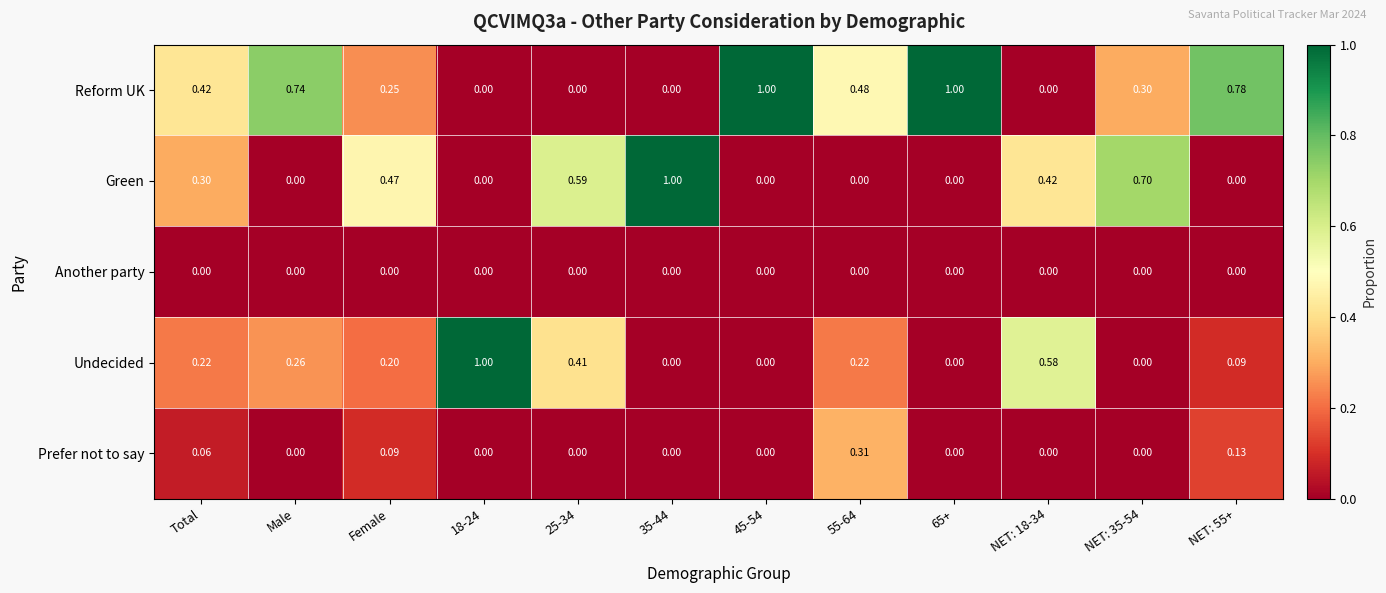

Is the value of Another party at 35-44 greater than the value of Prefer not to say at 55-64?

No